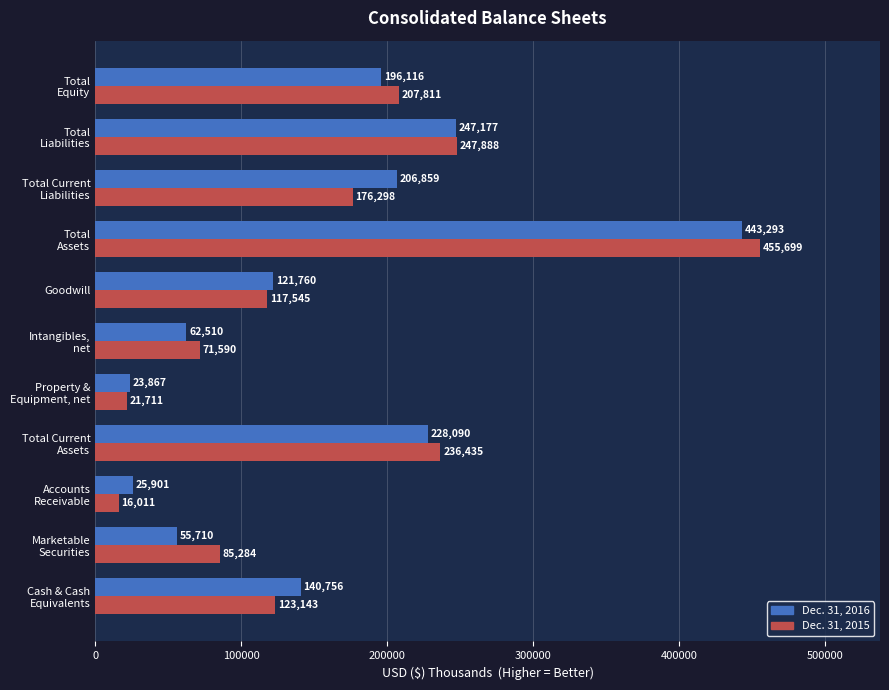

What is the maximum value shown in the chart?

455699